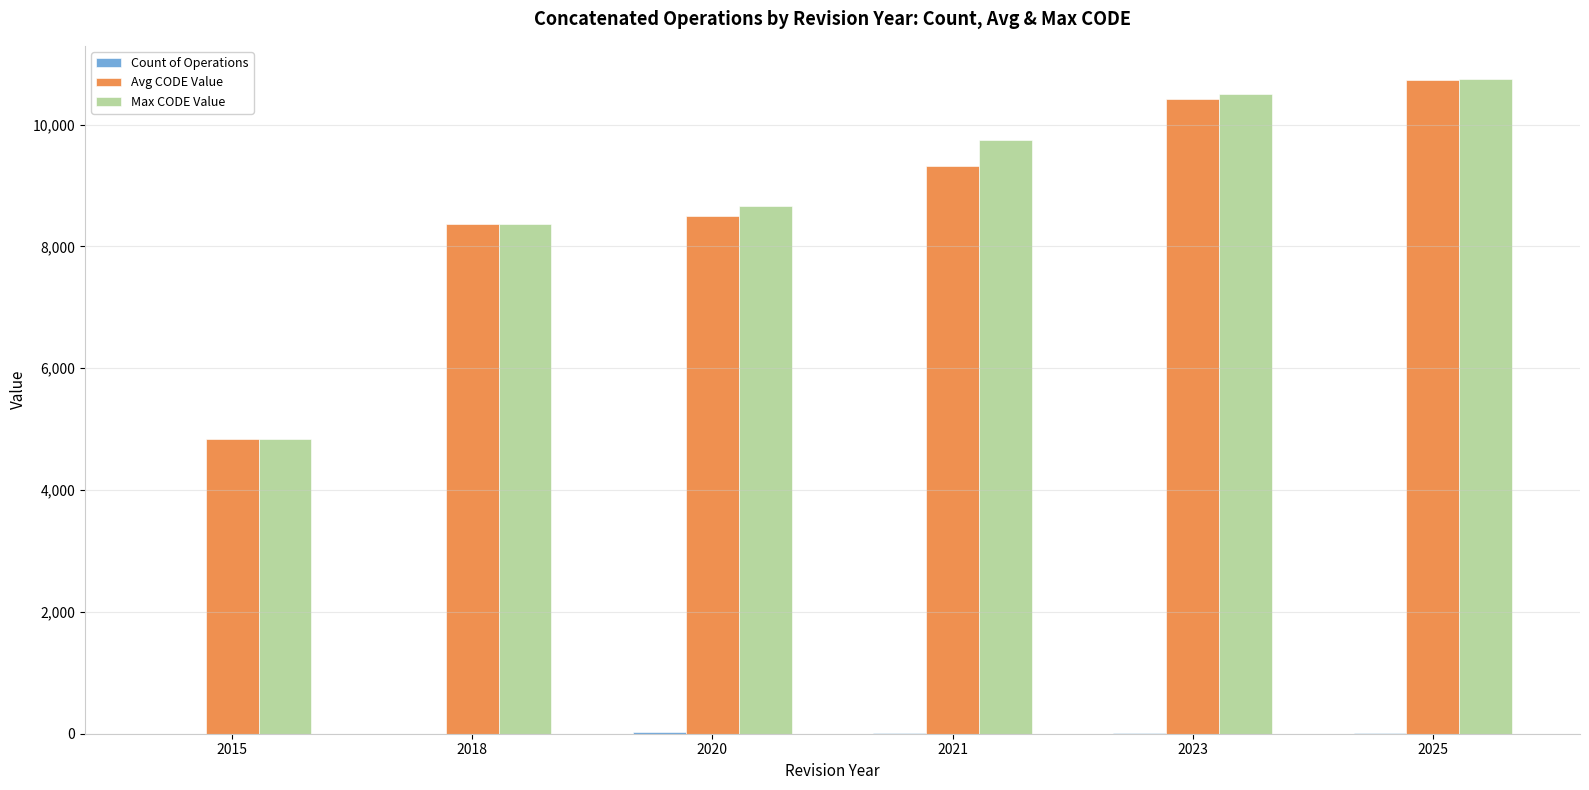

What is the spread (max minus min) of values at 2023?

10485